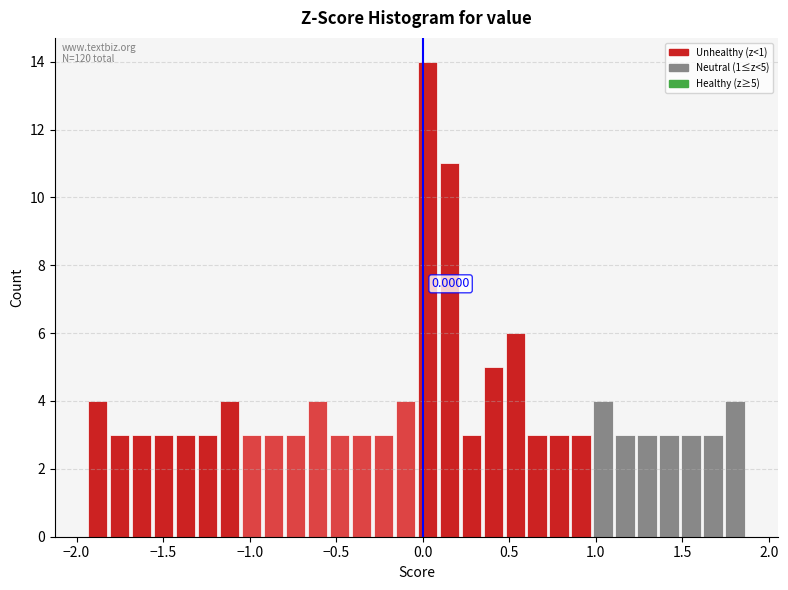

Around what value on the x-axis is the tallest bar? Give the approximate position of its centre, as read against the axis.

0.05